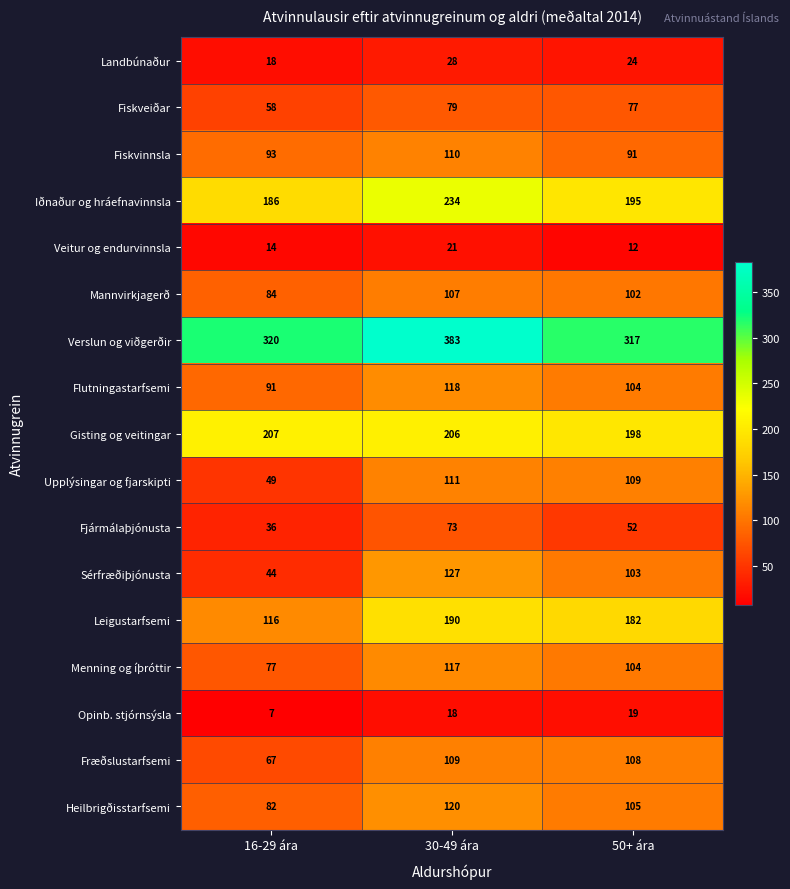

What is the greatest value displayed?

383